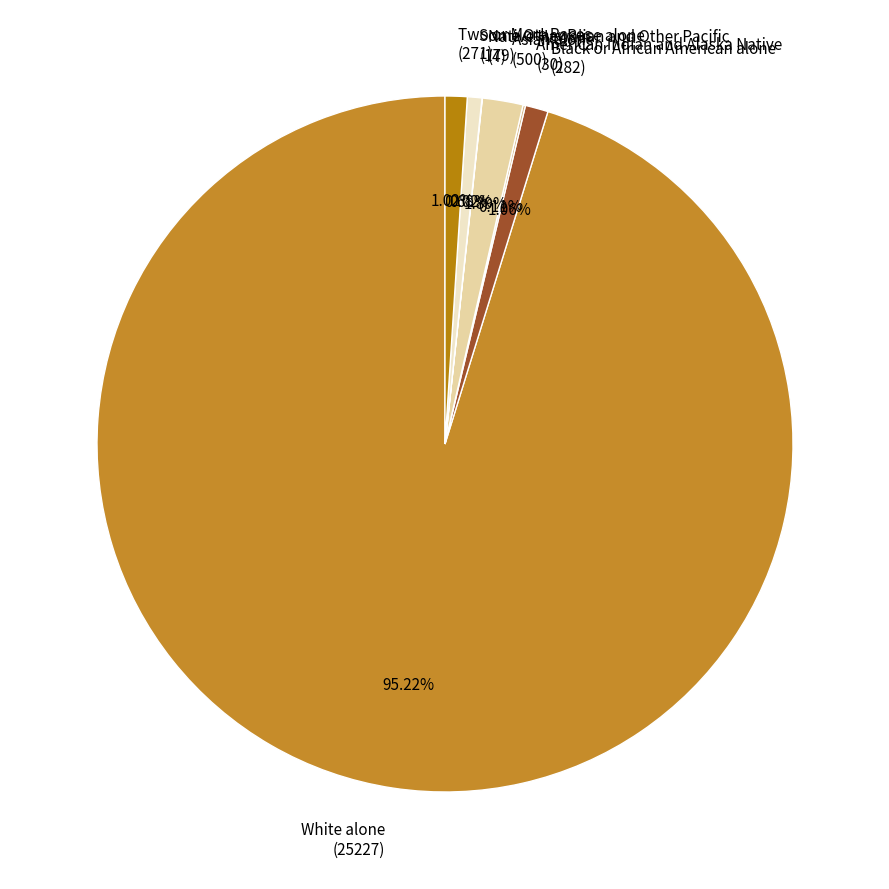

Between Asian alone (500) and Some Other Race alone (179), which is larger?

Asian alone (500)